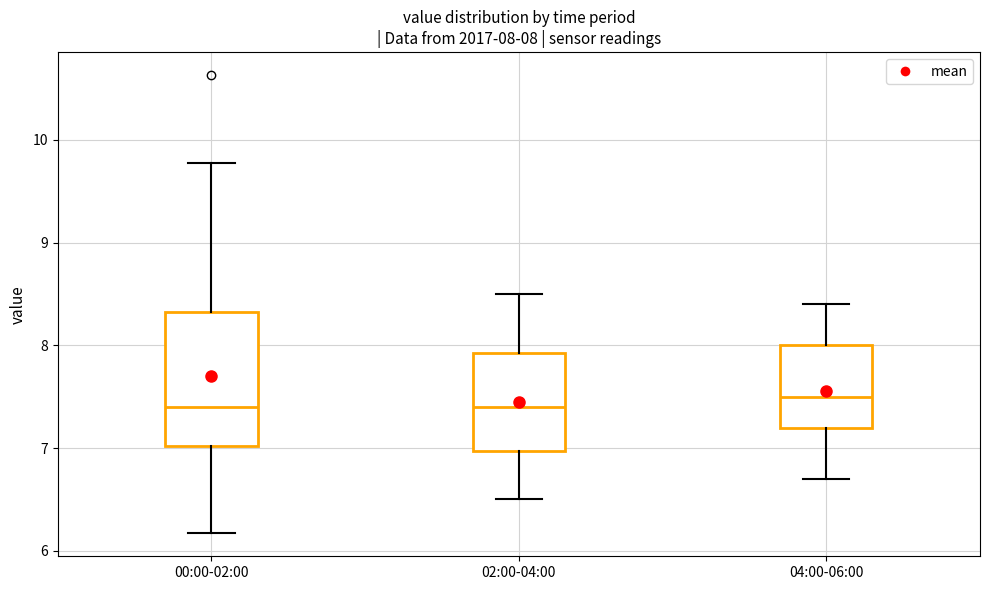

Which box is the tallest, from its lower edge to its upper edge?

00:00-02:00